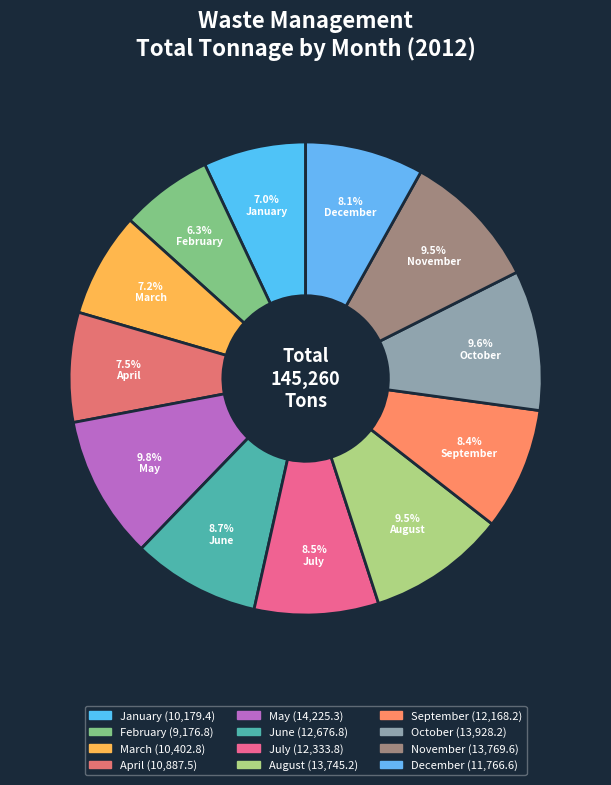

Which slice is the smallest?

February